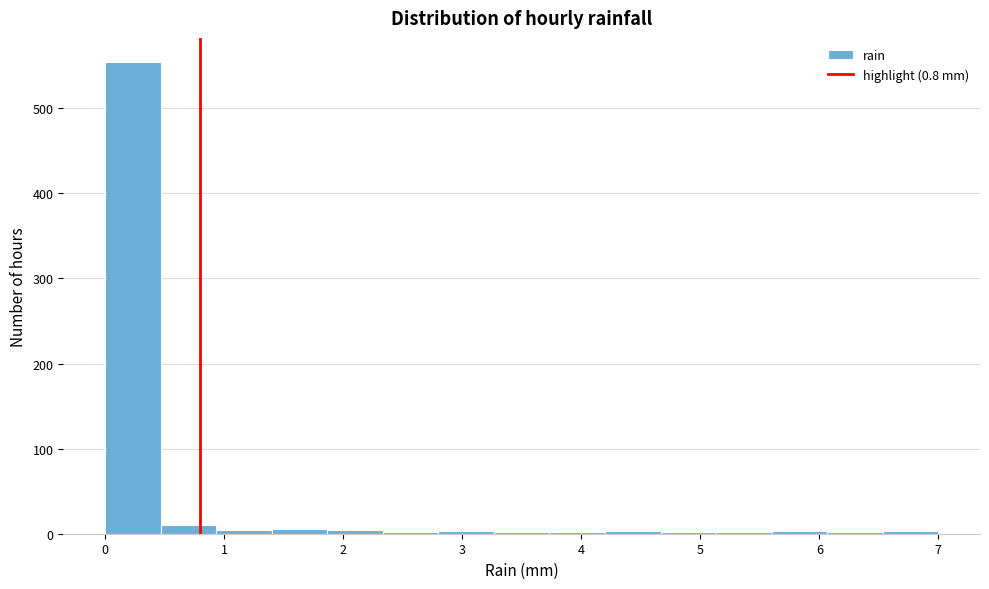

What is the height of the bar covering 0.0 to 0.5 on the x-axis? Neither the bar edges nor the heights are printed on the chart, so give them approximately, as read against the axes.

560